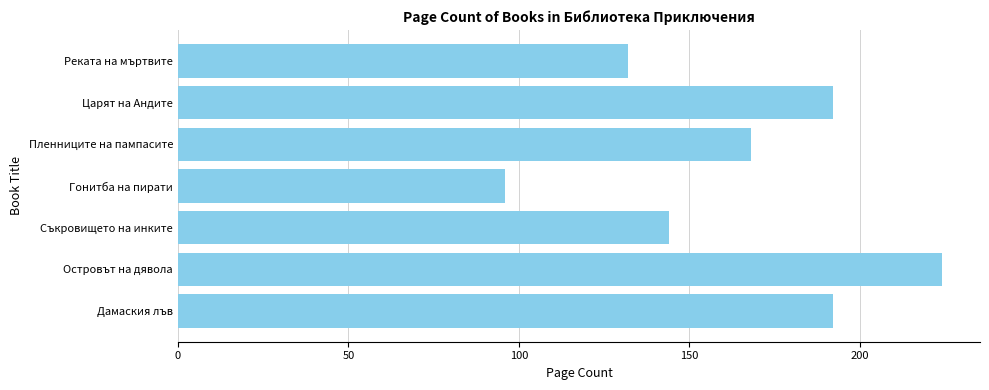

What is the difference between the maximum and second lowest values?

92